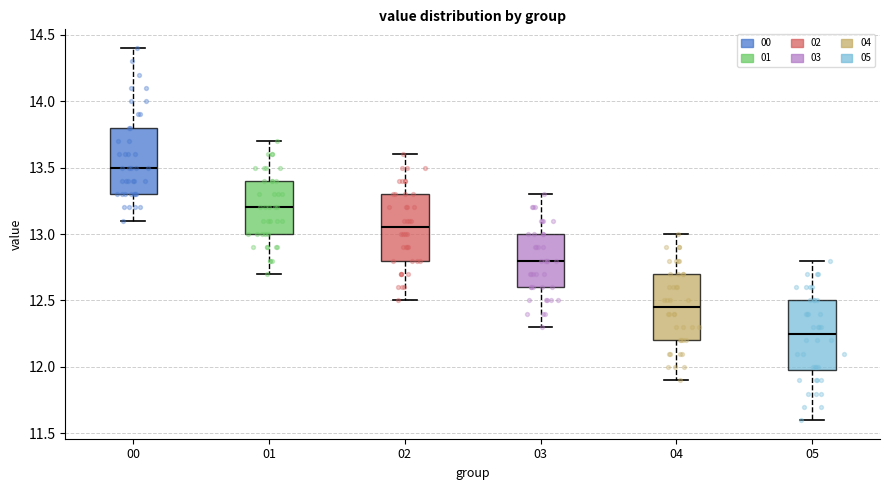

Reading left to right, transcribe this box plot: for each box, give where its median line is, the range the box spans, and where its two whiskers end, as read against the y-axis. The values are not printed on the chart, so give them approximately, as read against the axis.

00: median 13.50, box 13.30 to 13.80, whiskers 13.10 to 14.40
01: median 13.20, box 13.00 to 13.40, whiskers 12.70 to 13.70
02: median 13.05, box 12.80 to 13.30, whiskers 12.50 to 13.60
03: median 12.80, box 12.60 to 13.00, whiskers 12.30 to 13.30
04: median 12.45, box 12.20 to 12.70, whiskers 11.90 to 13.00
05: median 12.25, box 12.00 to 12.50, whiskers 11.60 to 12.80